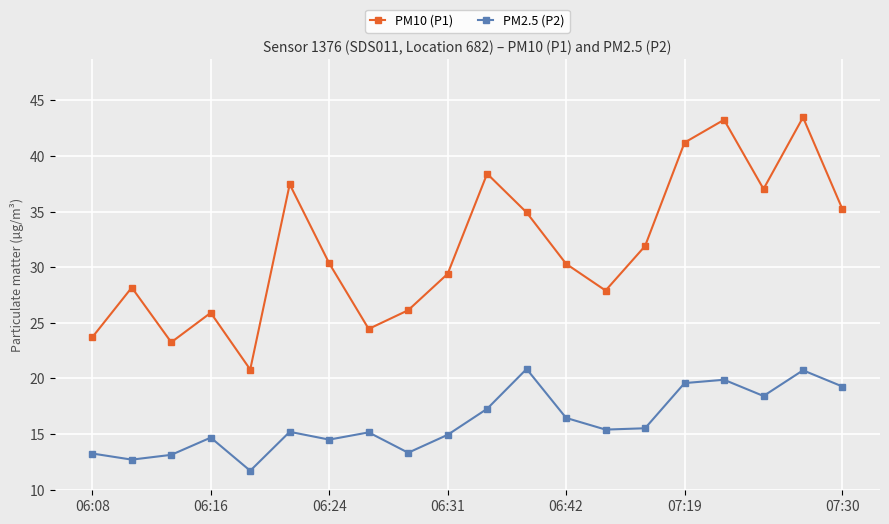

Rank the series by their maximum value, from highest to lowest.

PM10 (P1), PM2.5 (P2)